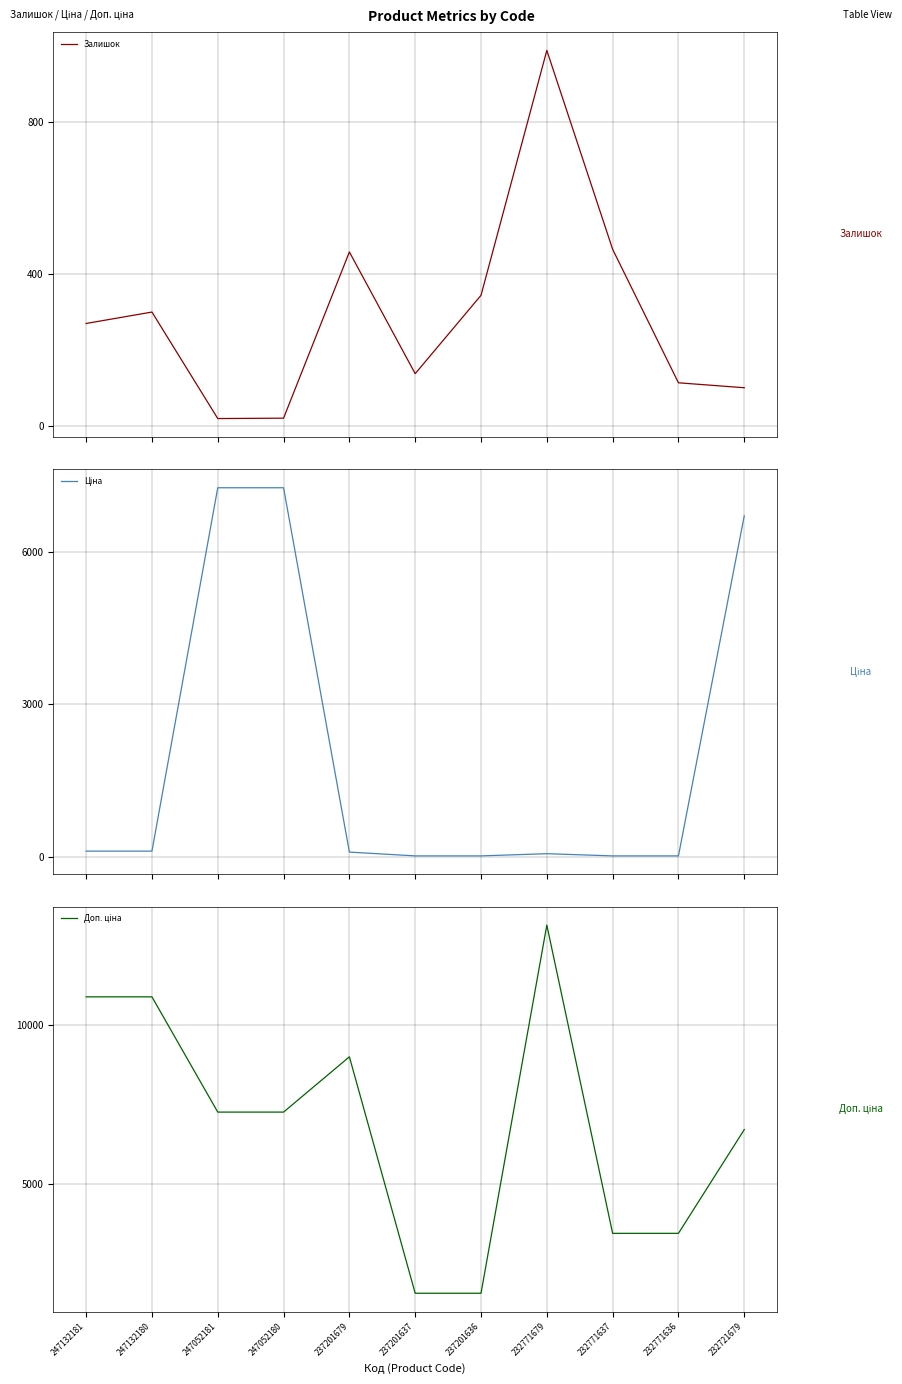

What is the sum of the Залишок values at 237201637 and 247132181?

408.0